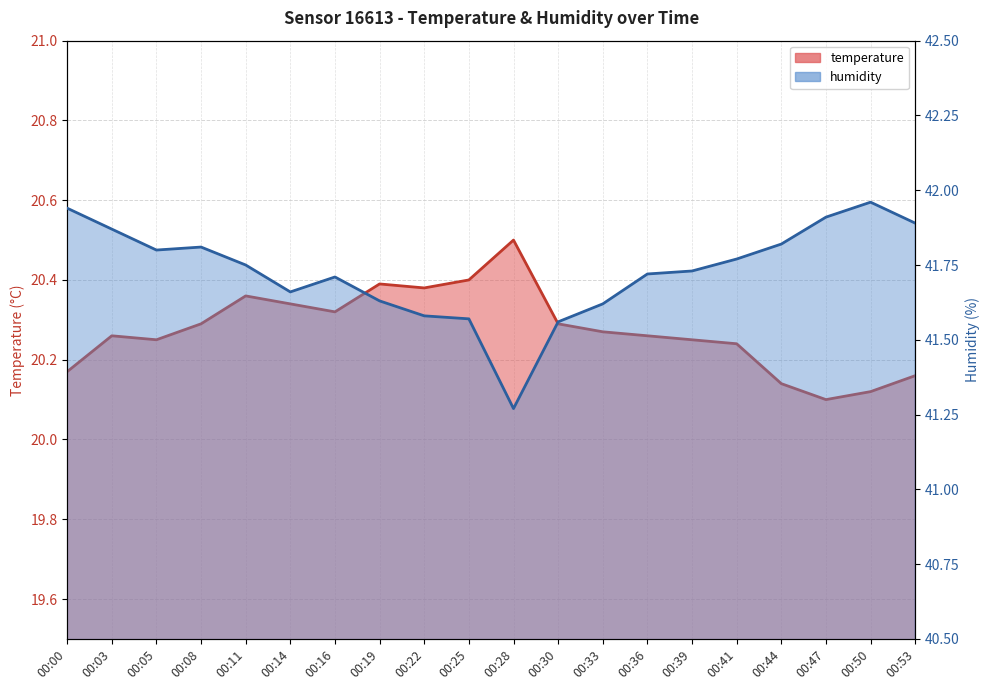

What is the value of the humidity point at the 14th from the left?

41.7